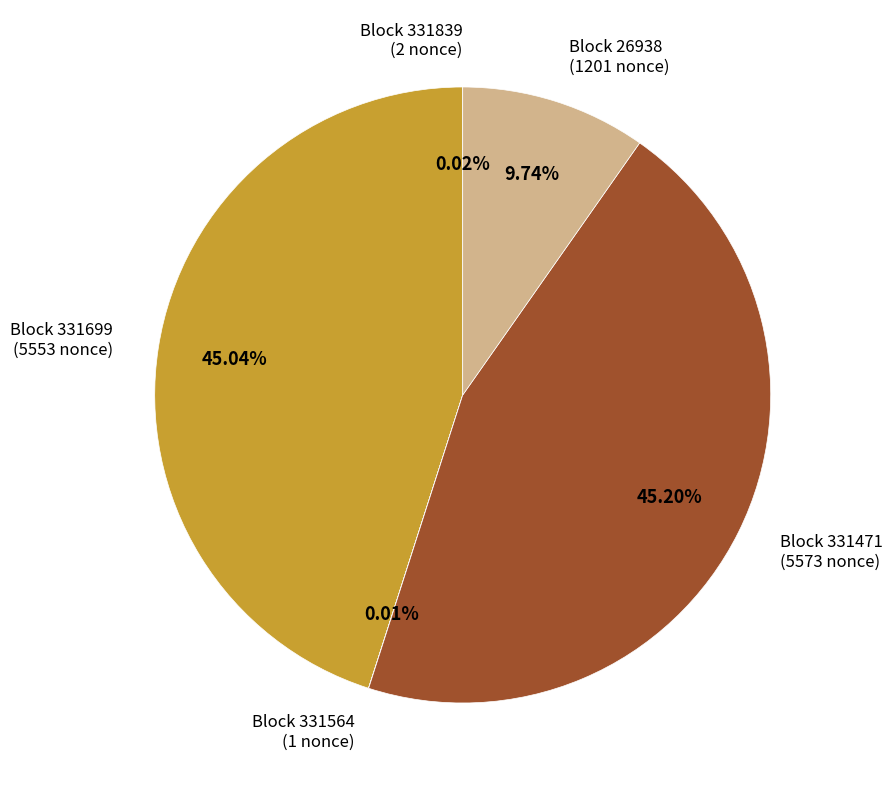

Is the sum of Block 331471 (5573 nonce) and Block 331699 (5553 nonce) greater than half?

Yes